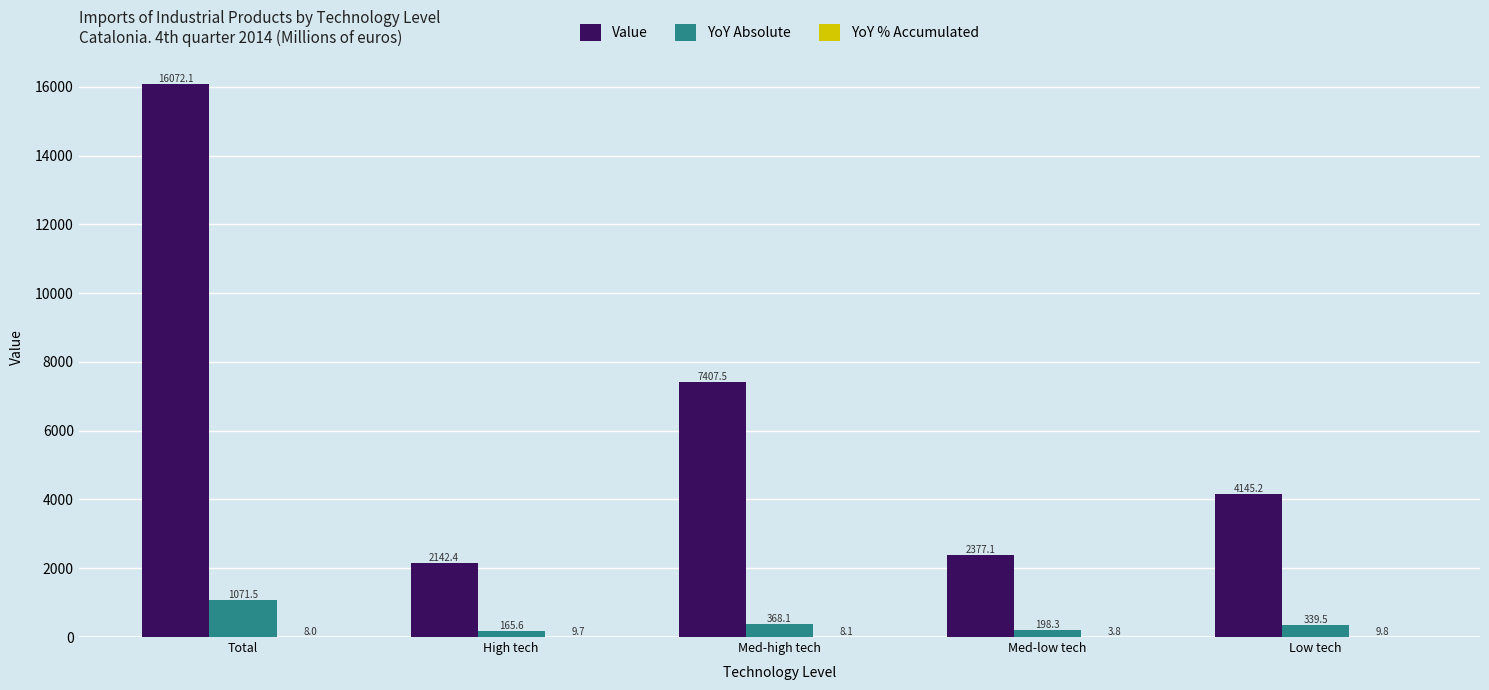

What is the sum of all Value values?

32144.3